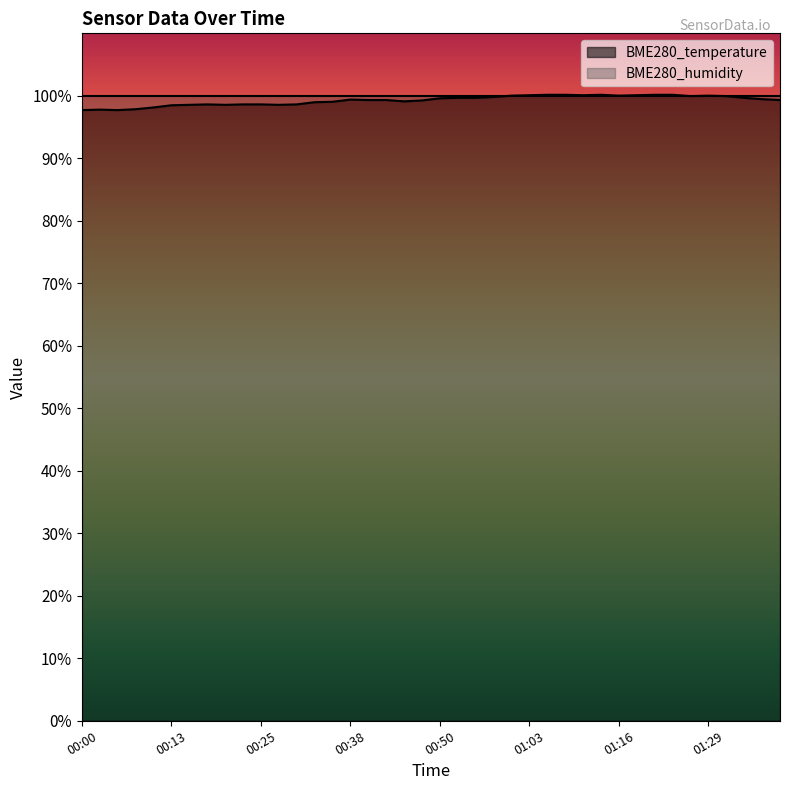

Rank the categories by value from highest to lowest.

01:06, 01:09, 01:14, 01:22, 01:24, 01:03, 01:11, 01:19, 01:01, 01:16, 01:29, 01:27, 01:32, 00:58, 00:53, 00:55, 01:34, 00:50, 01:37, 00:38, 00:40, 00:43, 01:39, 00:48, 00:45, 00:35, 00:33, 00:18, 00:23, 00:25, 00:30, 00:15, 00:20, 00:28, 00:13, 00:10, 00:07, 00:02, 00:00, 00:05